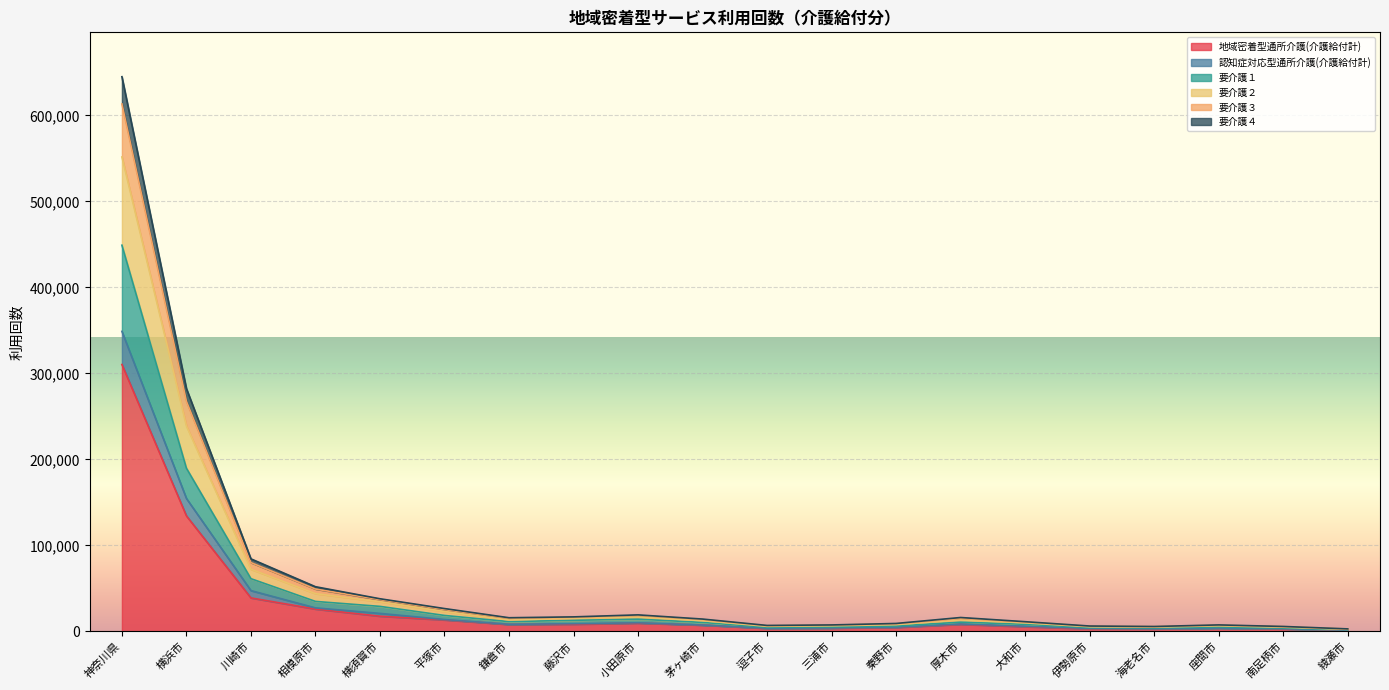

Between 小田原市 and 秦野市, which is larger?

小田原市